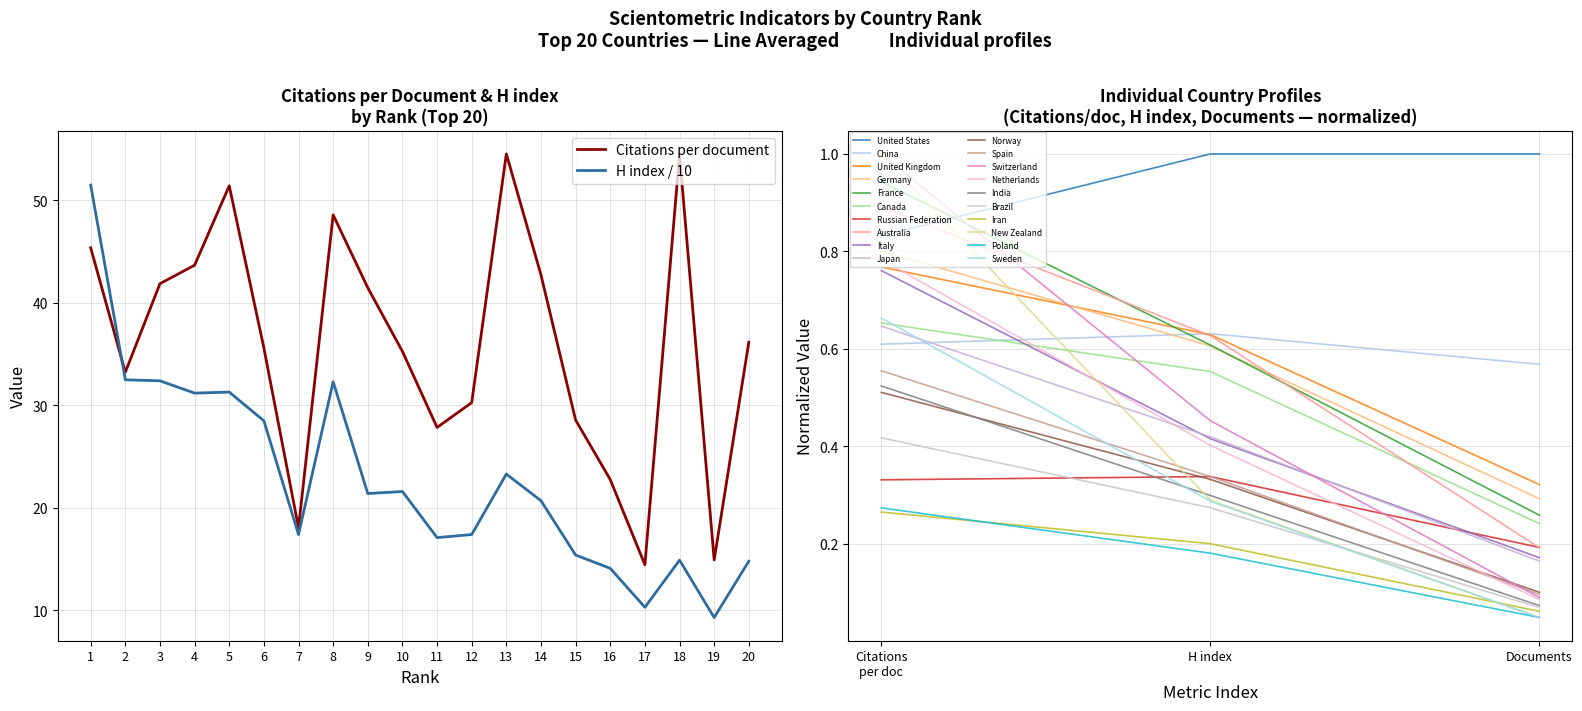

Reading left to right, what are all the values shown in this chart?

Citations per document: 45.4	33.2	41.9	43.7	51.4	35.6	18.1	48.6	41.5	35.3	27.9	30.3	54.5	42.7	28.6	22.8	14.4	54.5	14.9	36.2
H index: 51.5	32.5	32.4	31.2	31.3	28.5	17.4	32.3	21.4	21.6	17.1	17.4	23.3	20.7	15.4	14.1	10.3	14.9	9.3	14.8